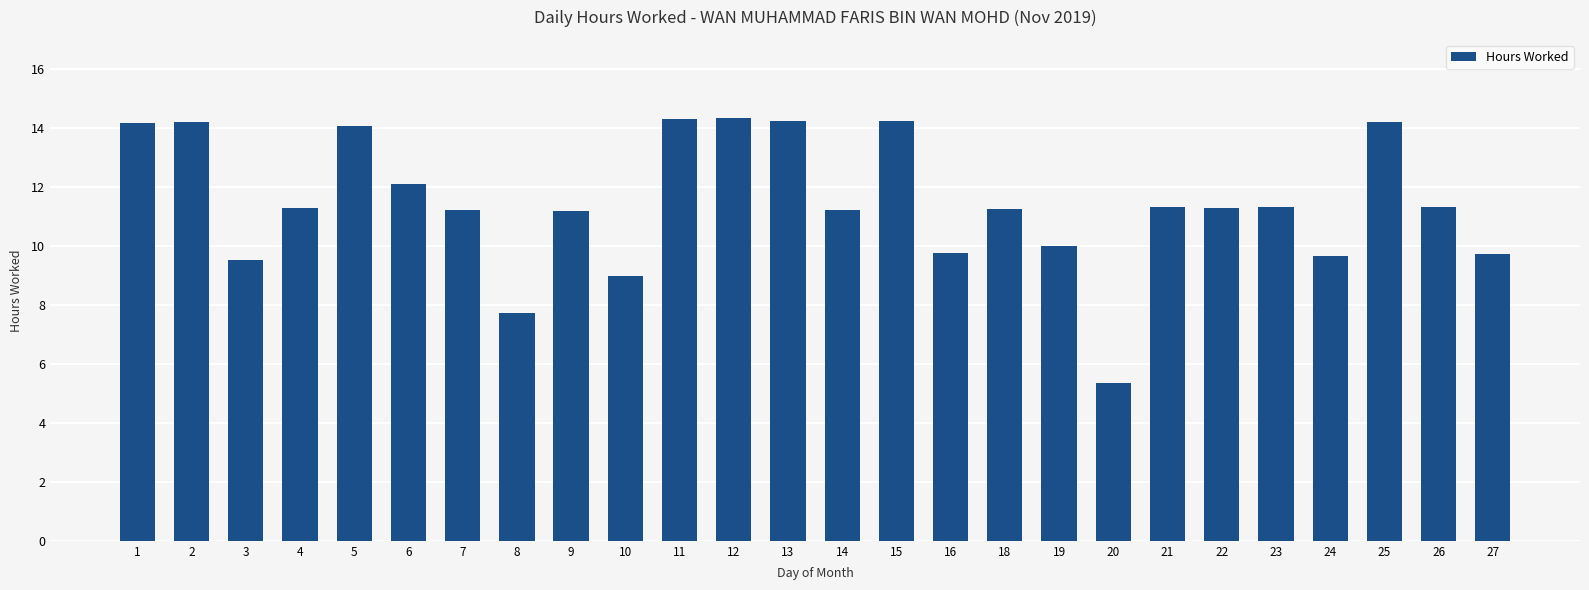

What is the value of the 13th bar from the left?

14.2